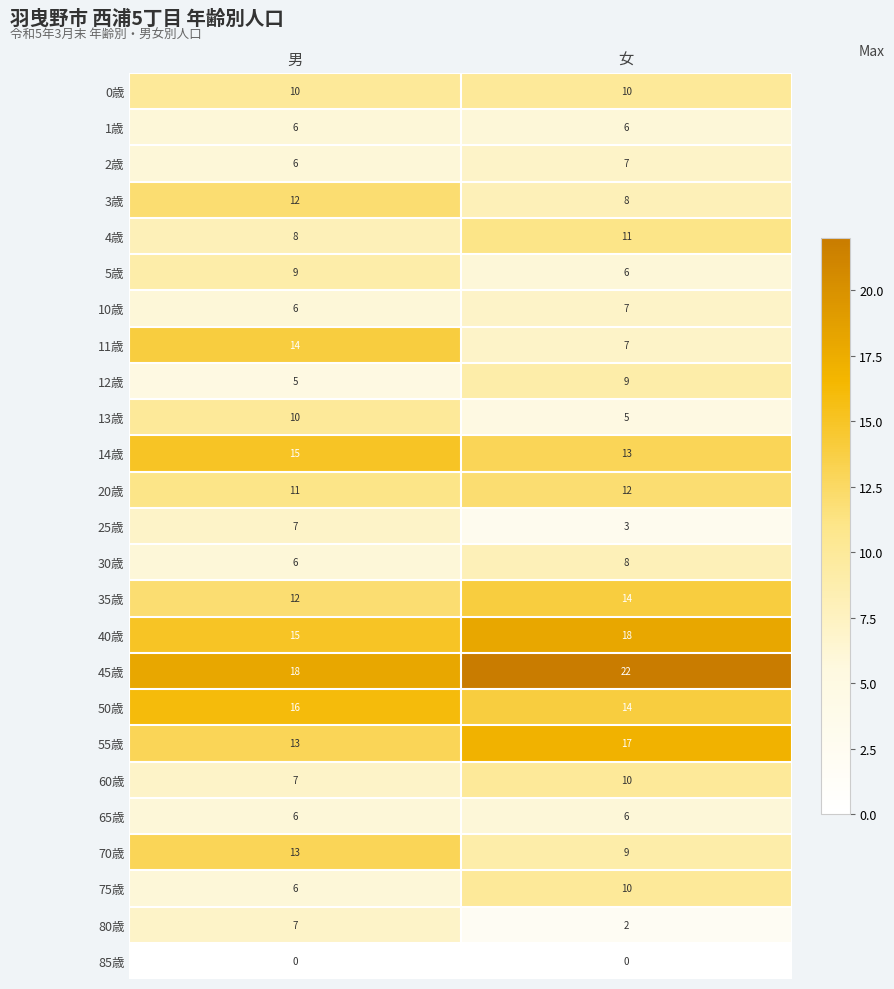

Read the 12歳 value at 女.

9